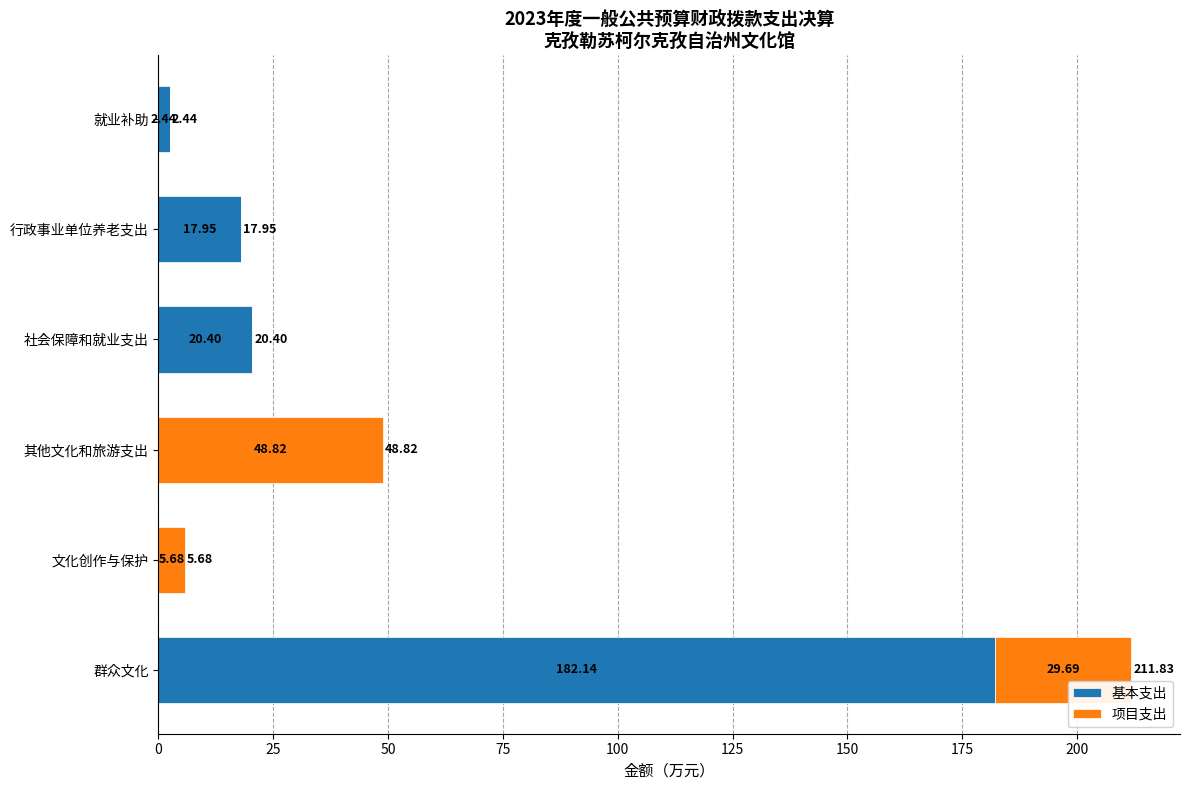

What is the total value across all series at 文化创作与保护?

5.7